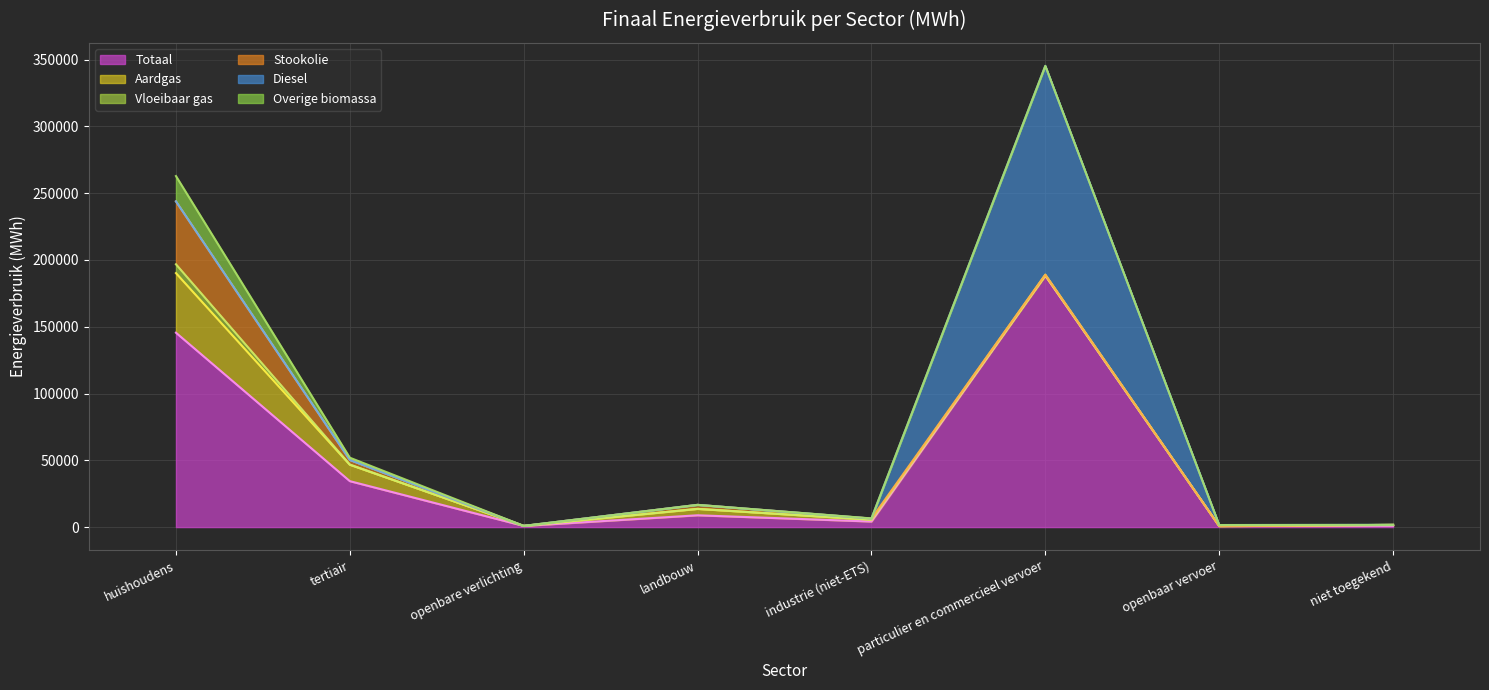

Does the chart have visible grid lines?

Yes